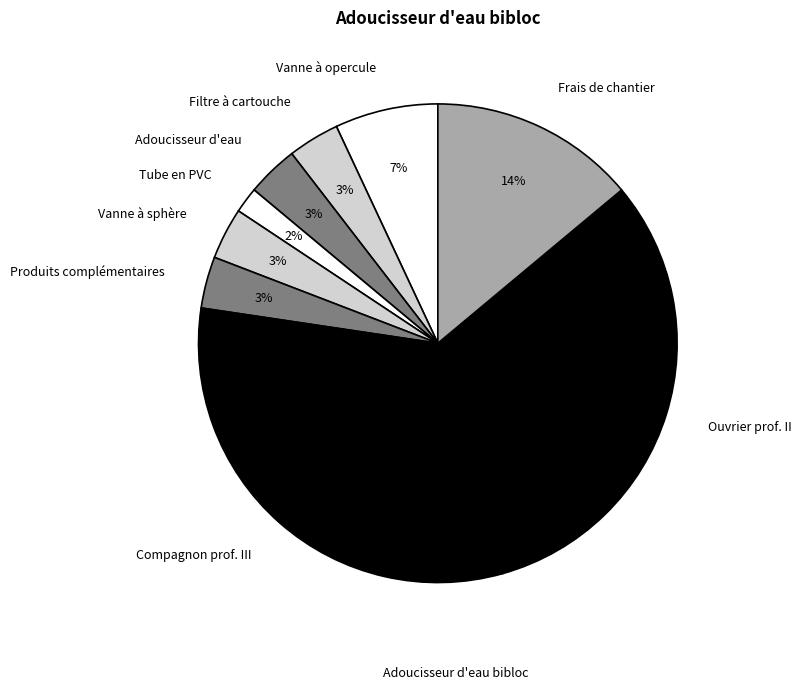

To the nearest percent, what is the difference between the largest and smallest slice percentages?

30%